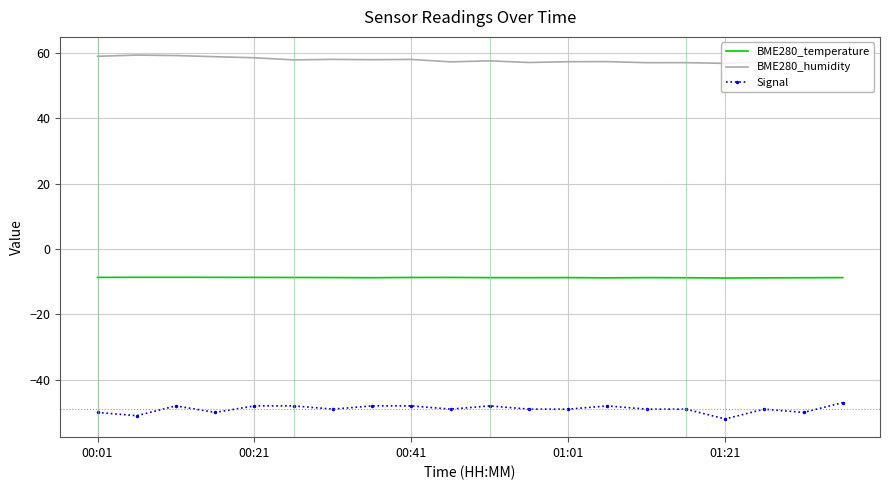

Which series has the largest total across all categories?

BME280_humidity